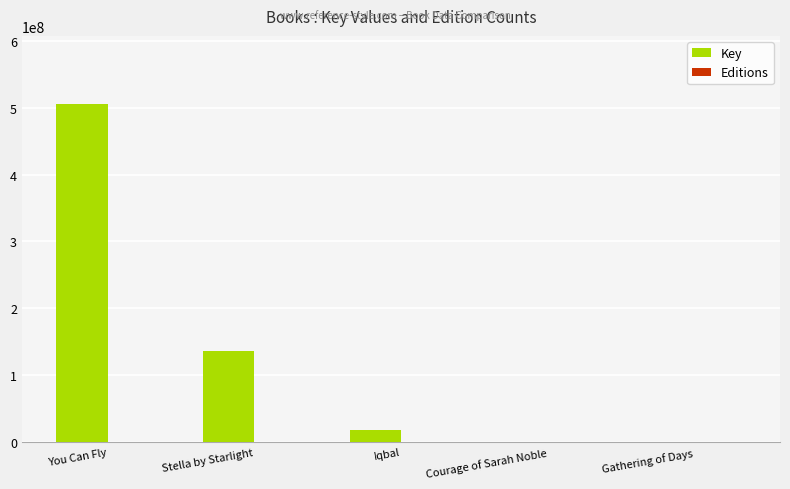

What is the average value of the Key series?

132221299